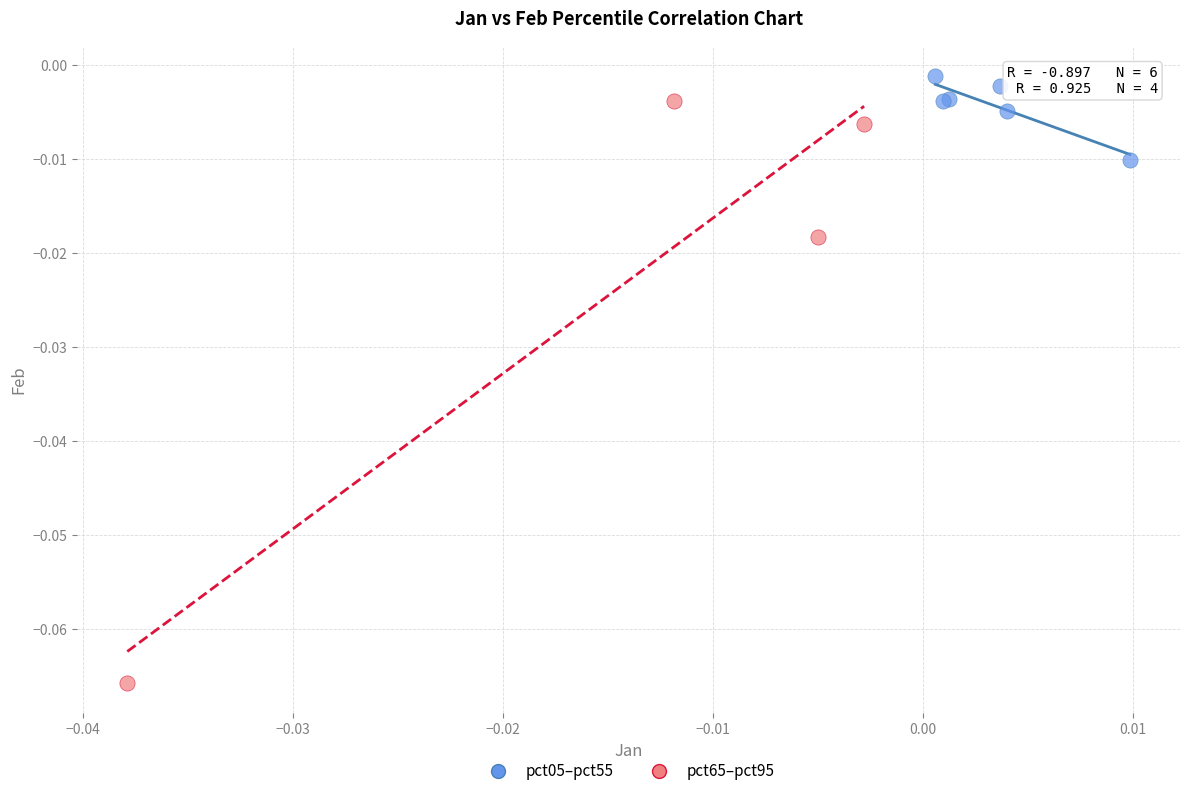

Which series has the widest spread of Y values?

pct65–pct95